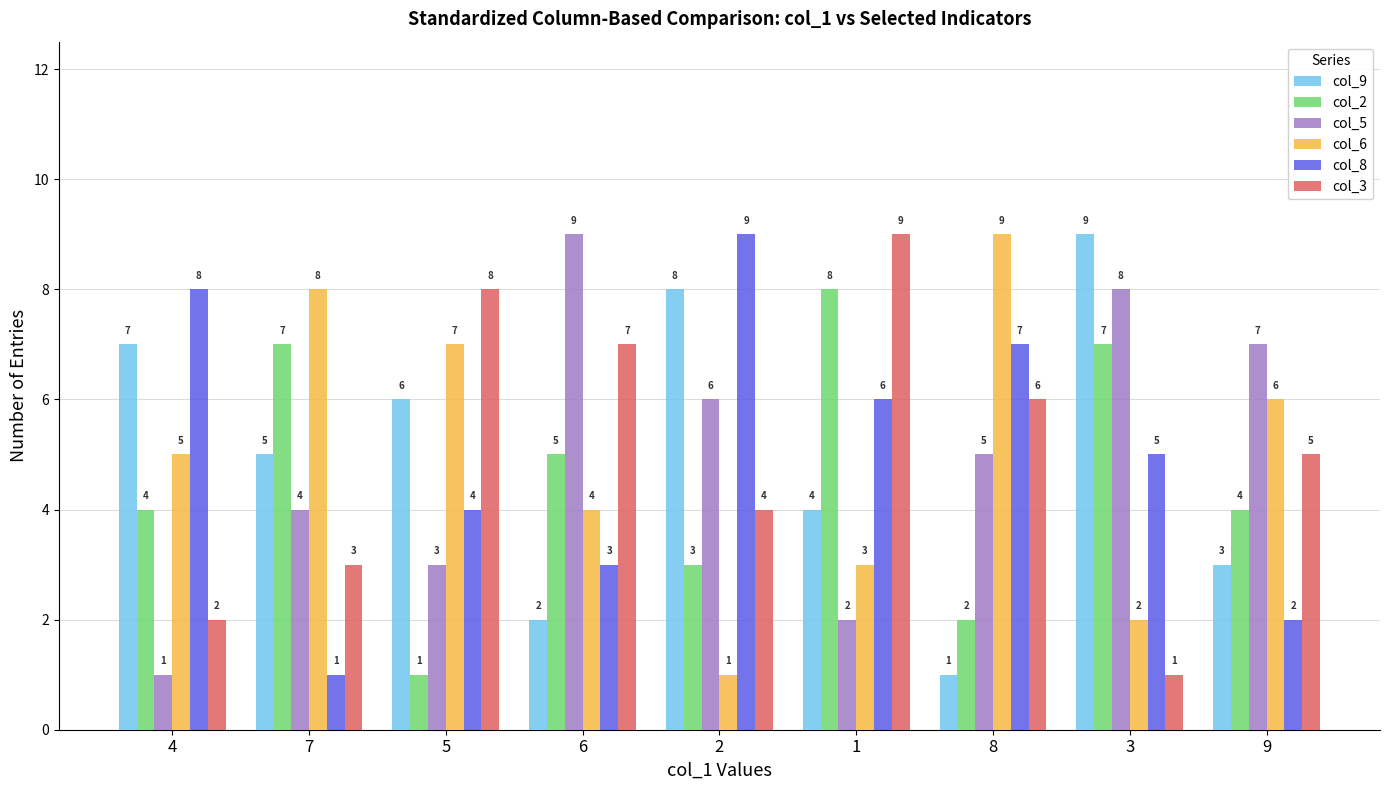

What are all the series names shown in the legend?

col_9, col_2, col_5, col_6, col_8, col_3